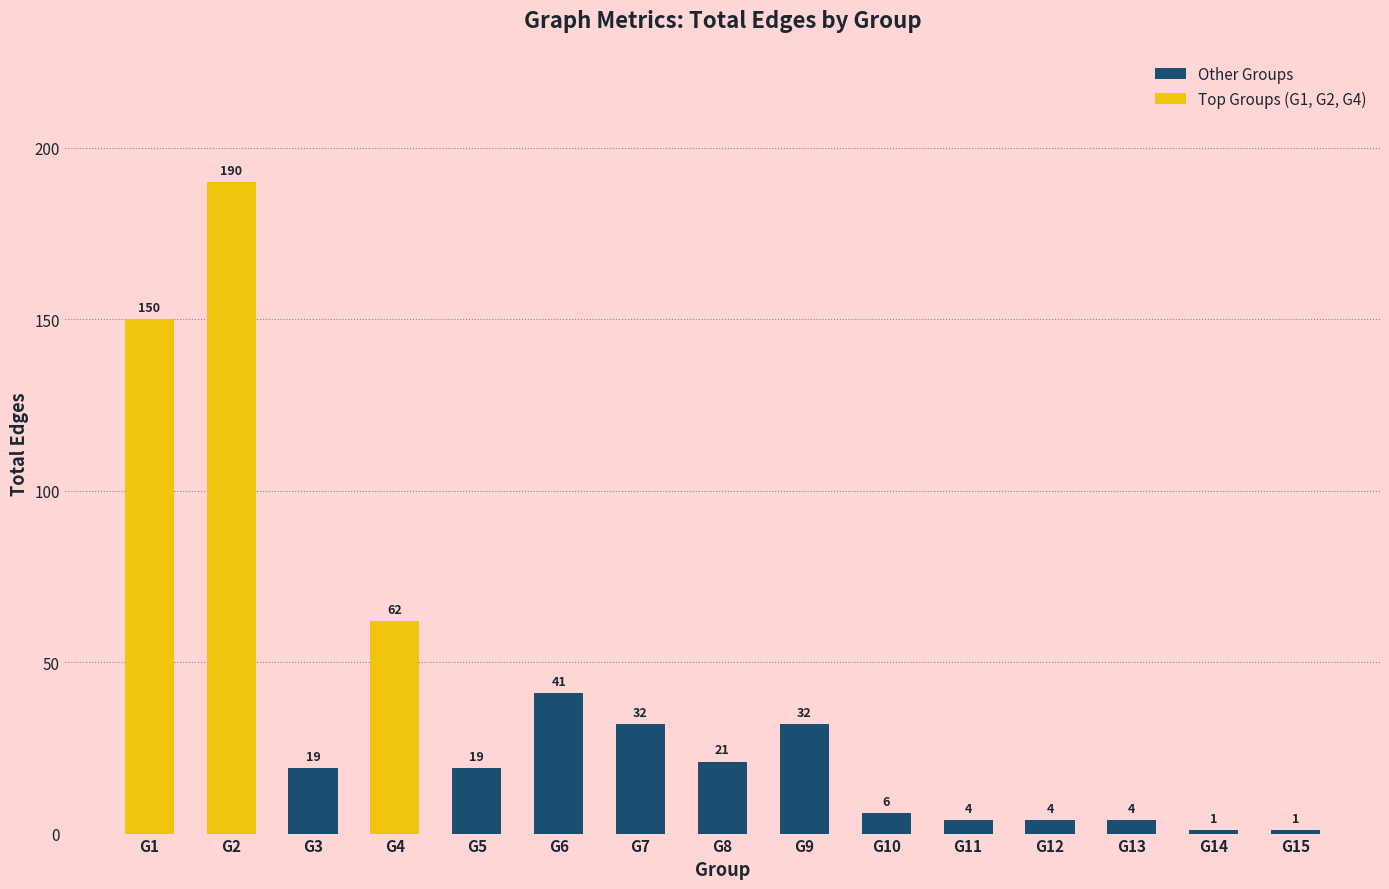

Are the bars grouped side by side (vs. stacked)?

No